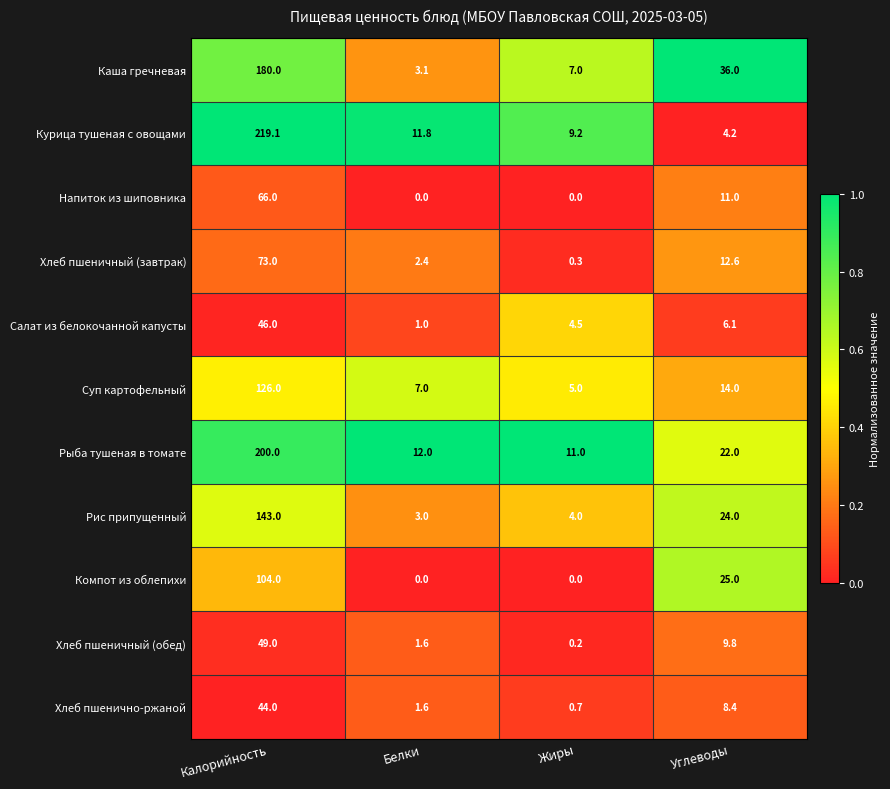

What is the difference between the maximum and minimum values in the Хлеб пшеничный (обед) series?

48.8